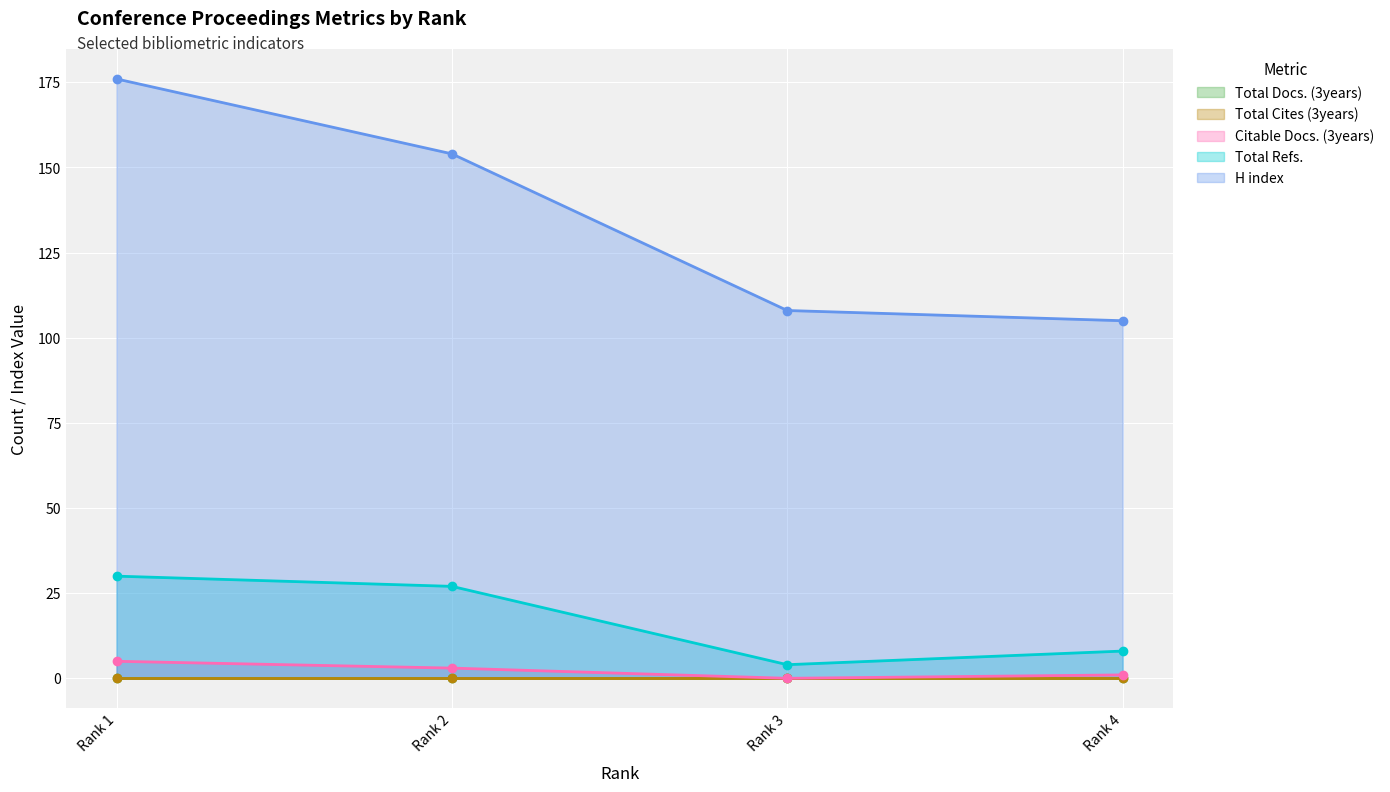

The Citable Docs. (3years) series shows 0 at Rank 3. True or false?

True